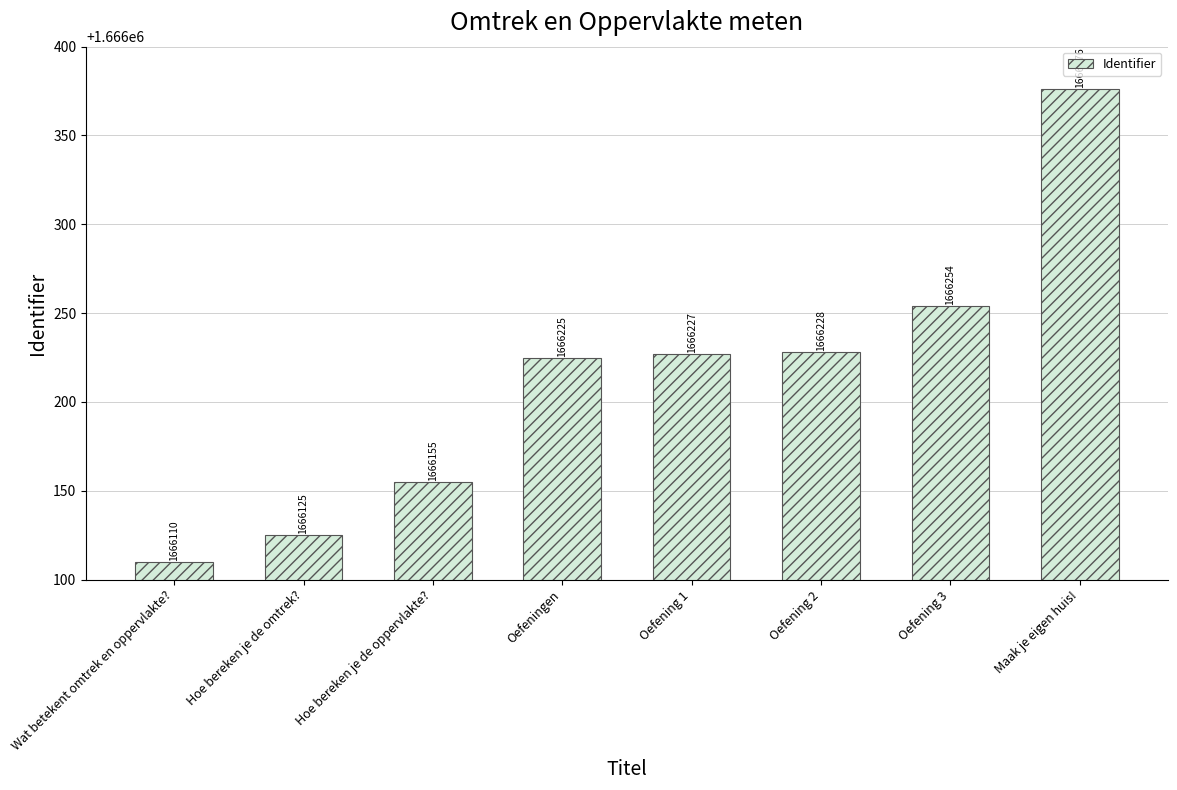

Reading left to right, transcribe all the data shown in this chart.

Wat betekent omtrek en oppervlakte?=1666110	Hoe bereken je de omtrek?=1666125	Hoe bereken je de oppervlakte?=1666155	Oefeningen=1666225	Oefening 1=1666227	Oefening 2=1666228	Oefening 3=1666254	Maak je eigen huis!=1666376